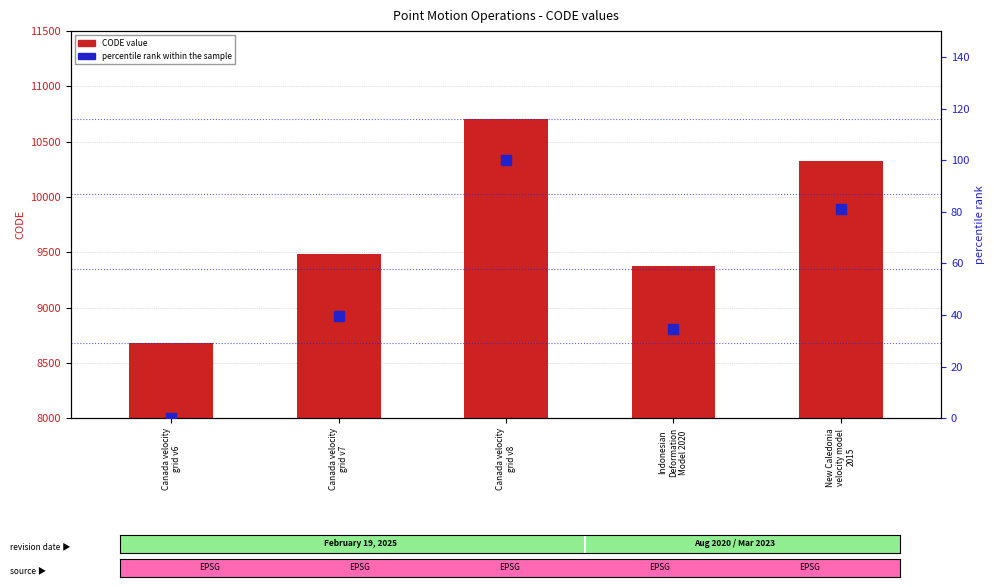

Which series has the largest Y range (max minus min)?

CODE